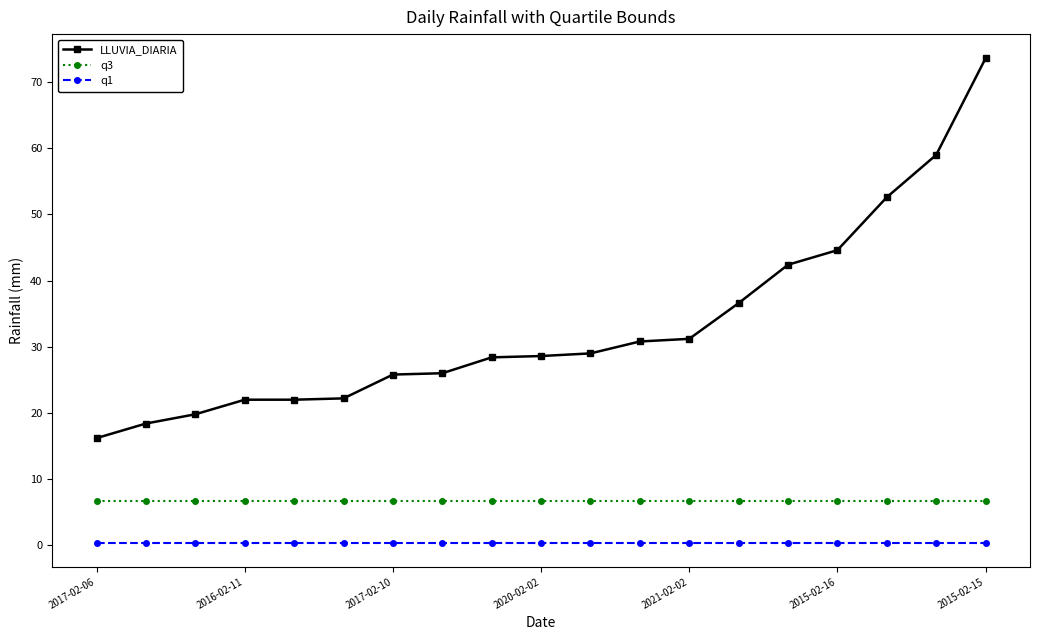

True or false: q3 and LLUVIA_DIARIA cross at least once.

False